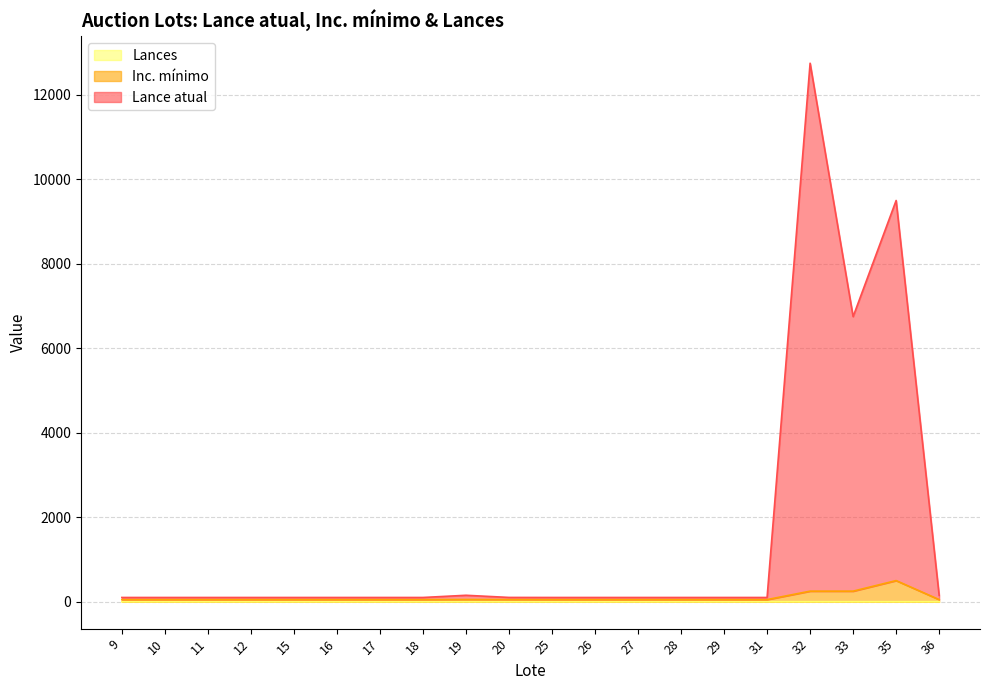

Does the chart display data point markers on the line(s)?

No